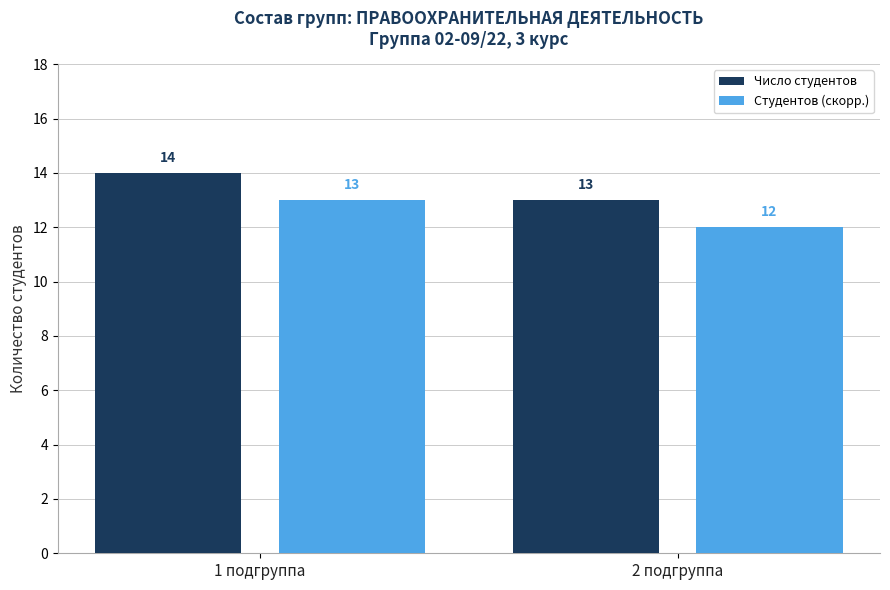

List the series in order of their peak value, highest first.

Число студентов, Студентов (скорр.)